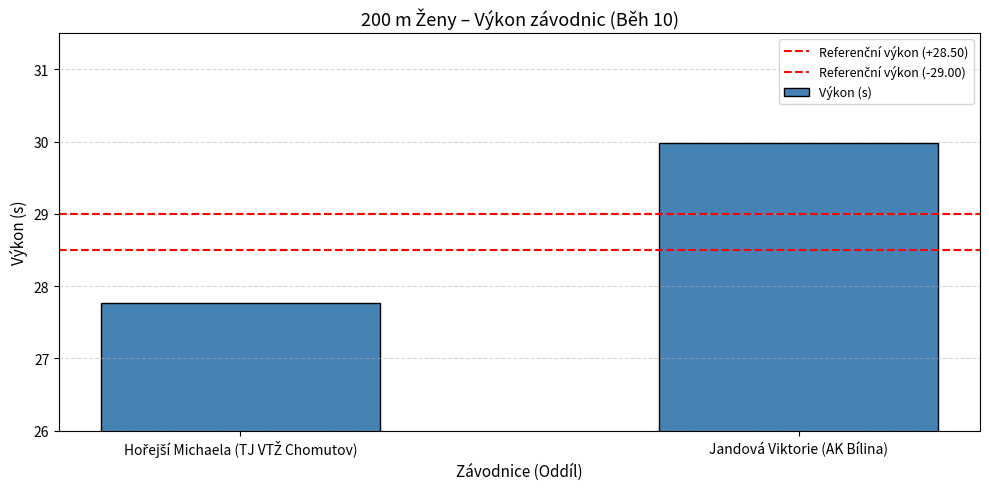

How many data points does each series have?

2